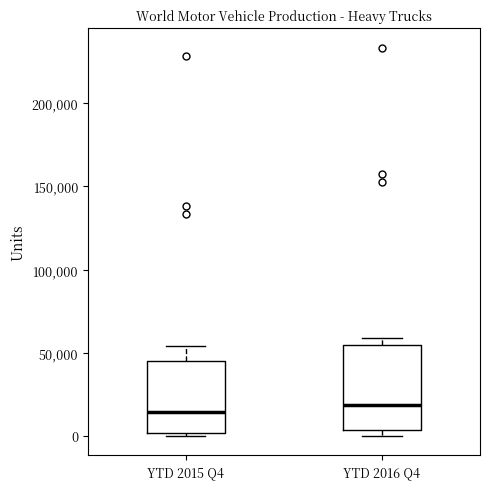

Comparing the boxes themselves (not the whiskers), which one is the tallest?

YTD 2016 Q4